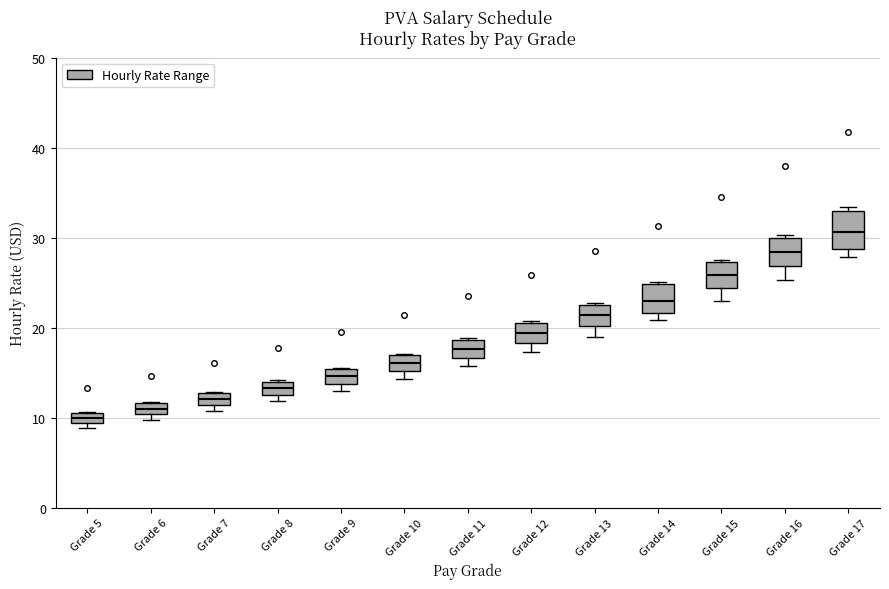

Where is the upper edge of the box for Grade 17 on the y-axis? The values are not printed on the chart, so give them approximately, as read against the axis.

33